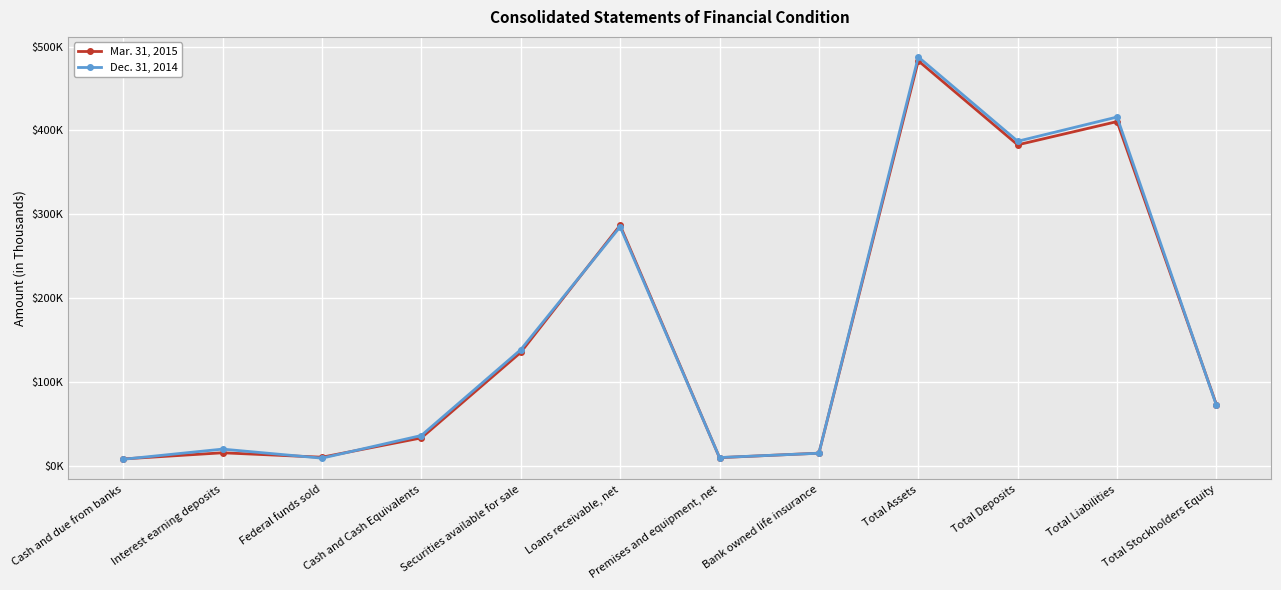

Does the chart have visible grid lines?

Yes